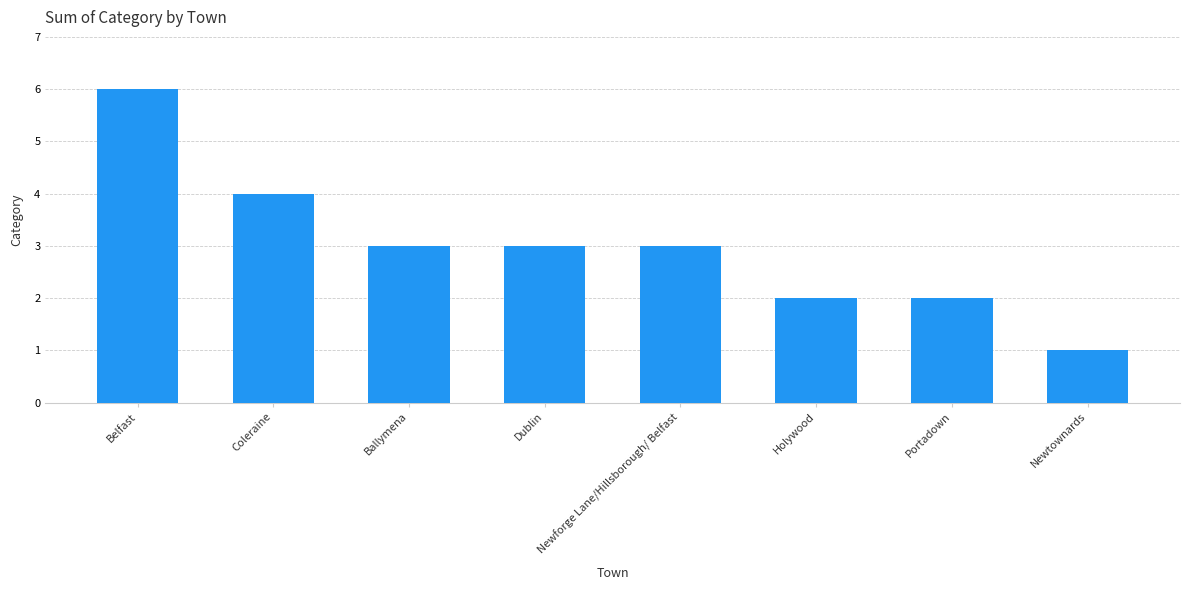

What is the change in value from Coleraine to Newforge Lane/Hillsborough/ Belfast?

-1